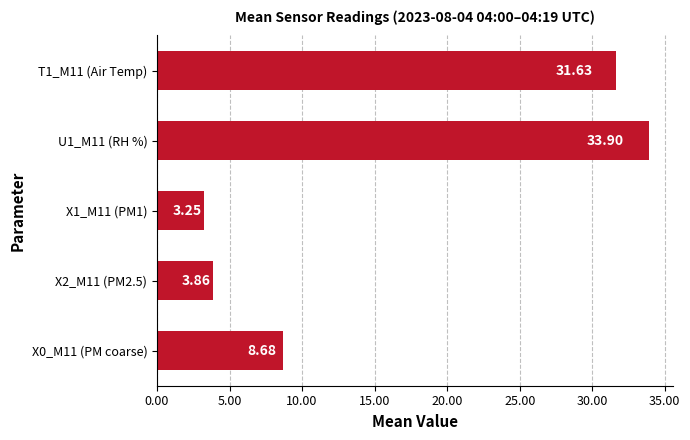

How many data points are above 8?

3